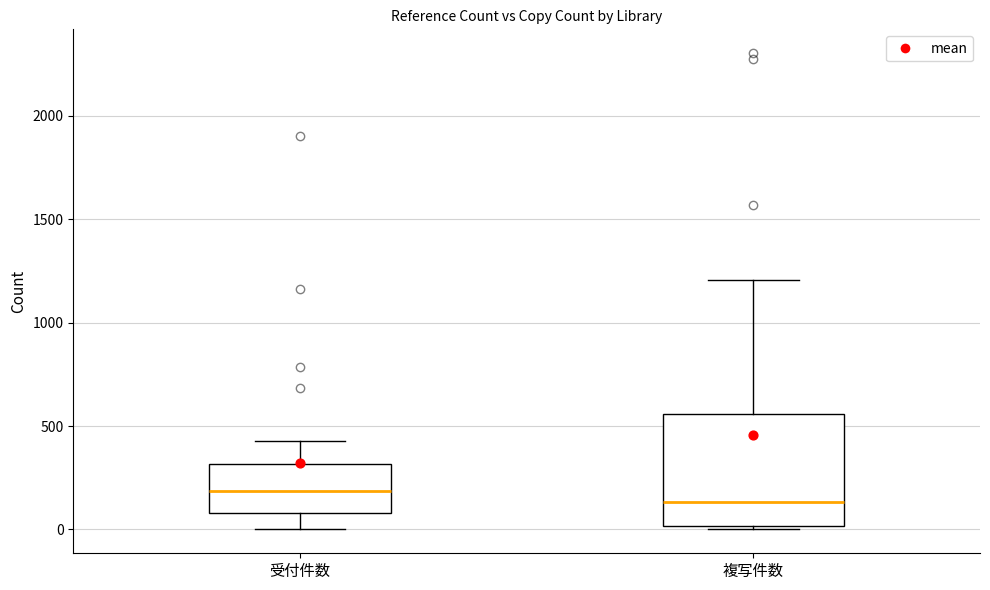

Reading left to right, transcribe this box plot: for each box, give where its median line is, the range the box spans, and where its two whiskers end, as read against the y-axis. The values are not printed on the chart, so give them approximately, as read against the axis.

受付件数: median 200, box 100 to 300, whiskers 0 to 450
複写件数: median 150, box 0 to 550, whiskers 0 to 1200